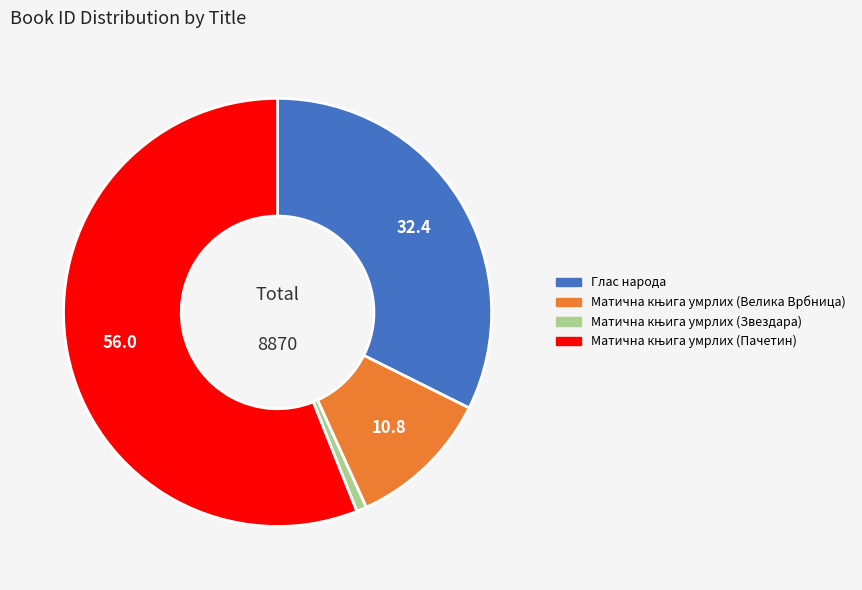

Does any single category account for the majority?

Yes